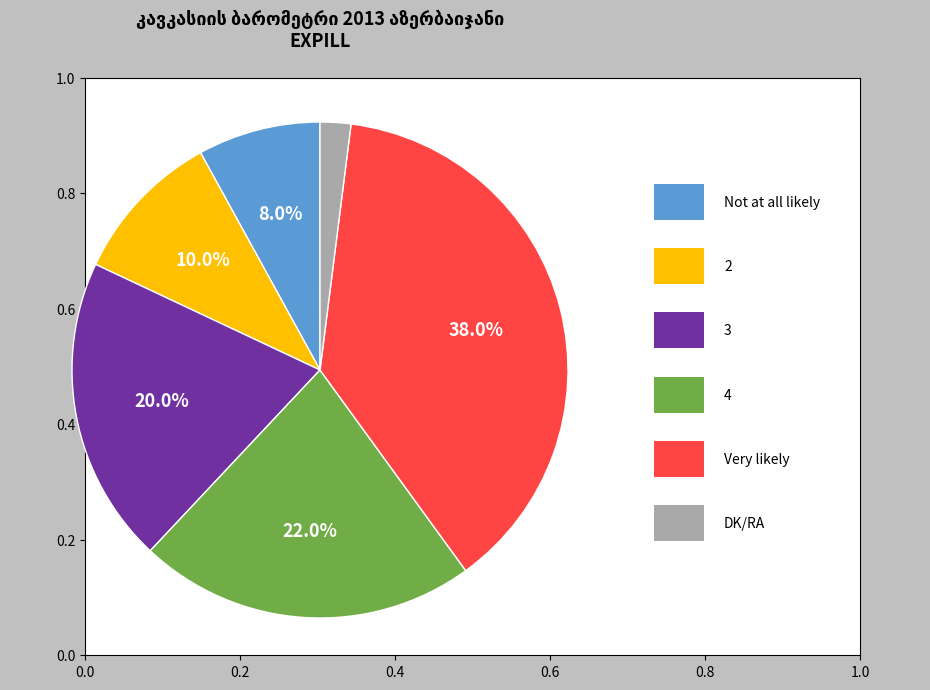

Is there any slice that represents more than half of the pie?

No